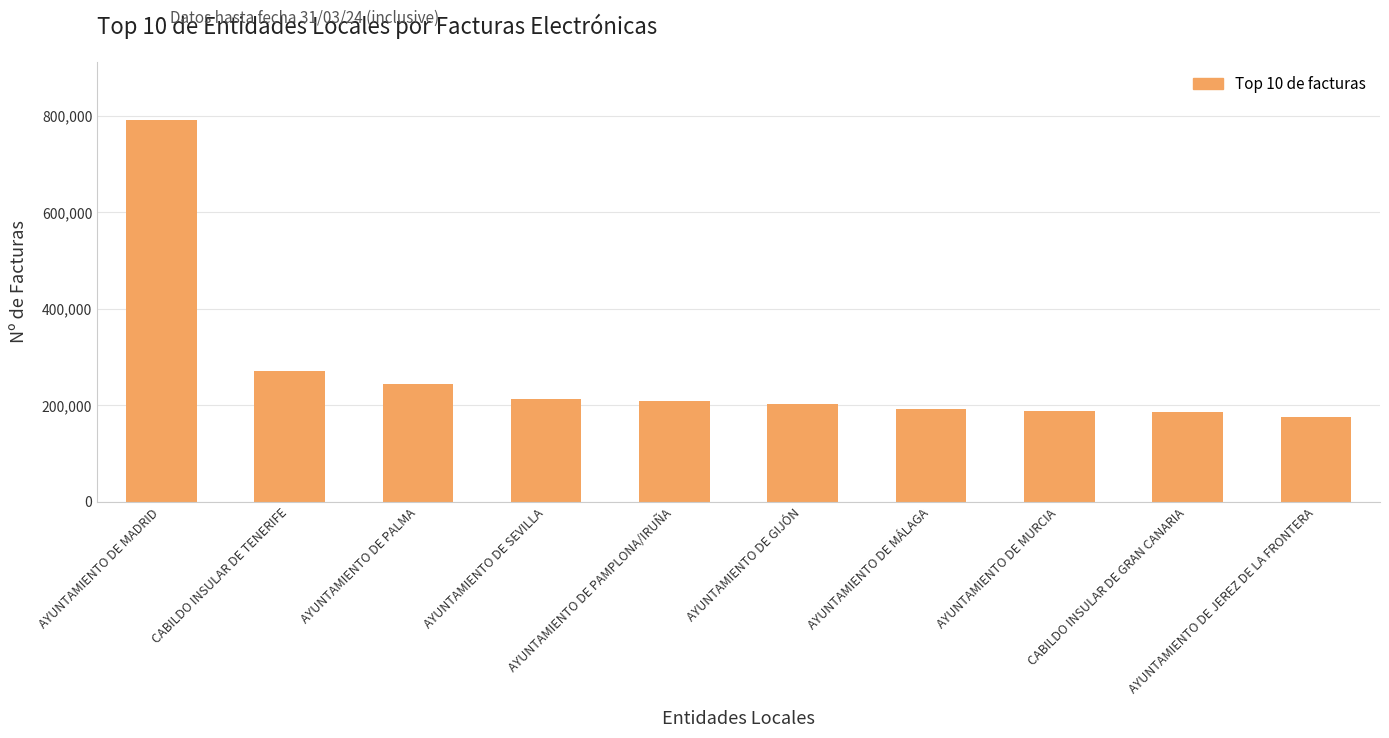

What is the difference between the second highest and second lowest values?

83463